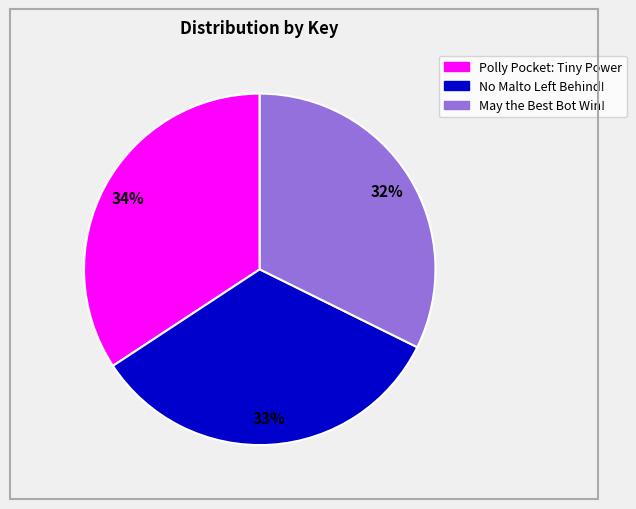

Is it true that May the Best Bot Win! is 41% of the pie?

False